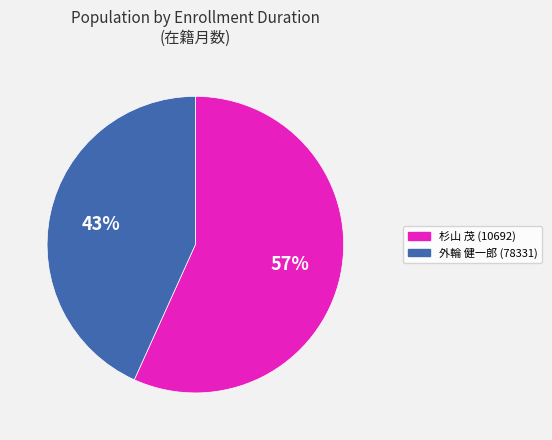

What is the ratio of the value at 外輪 健一郎 (78331) to the value at 杉山 茂 (10692)?

0.8